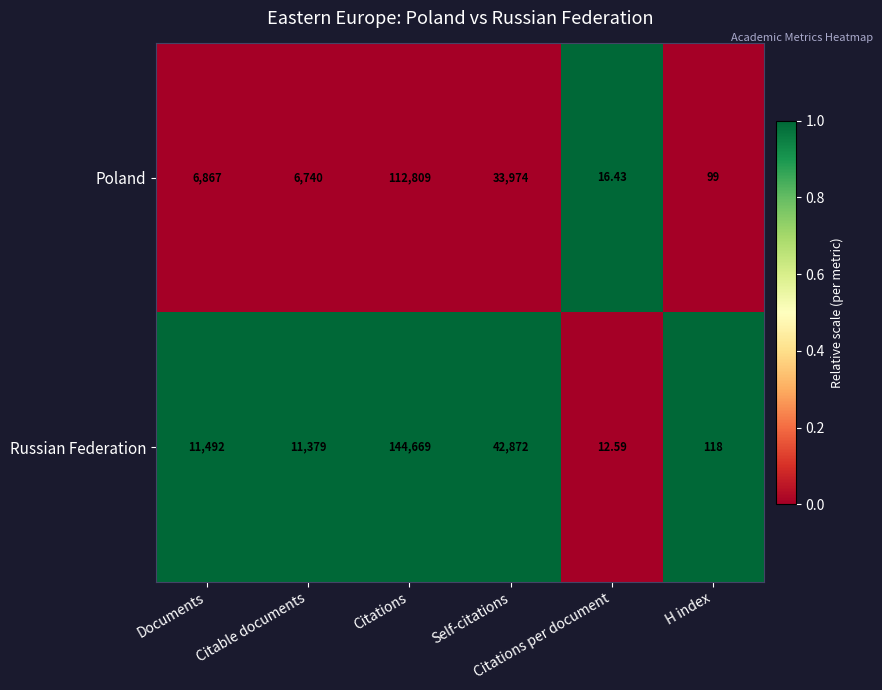

List the series in order of their peak value, highest first.

Russian Federation, Poland